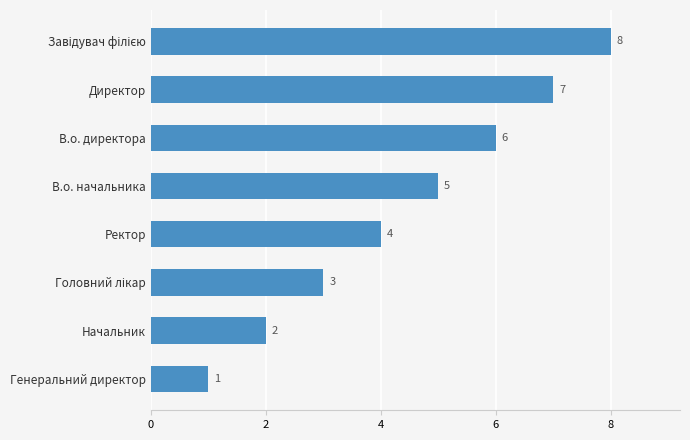

What is the approximate value at В.о. начальника?

5